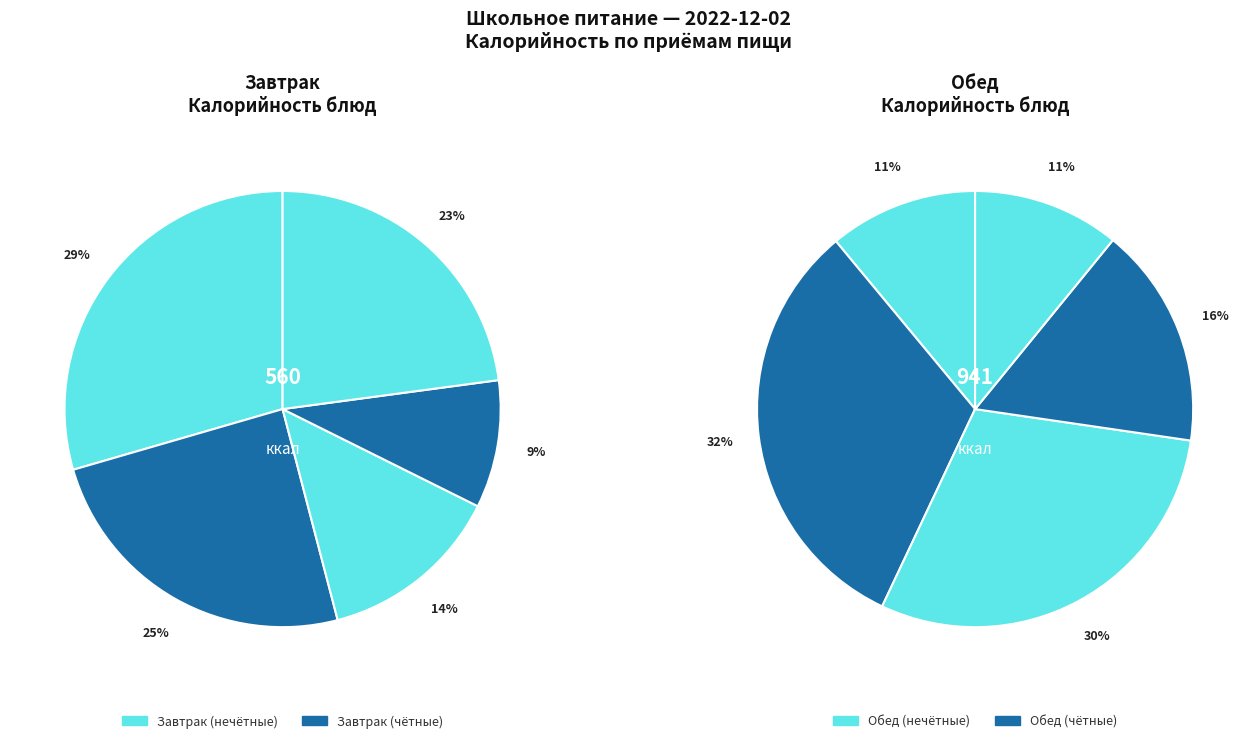

How many slices are in this pie chart?

5